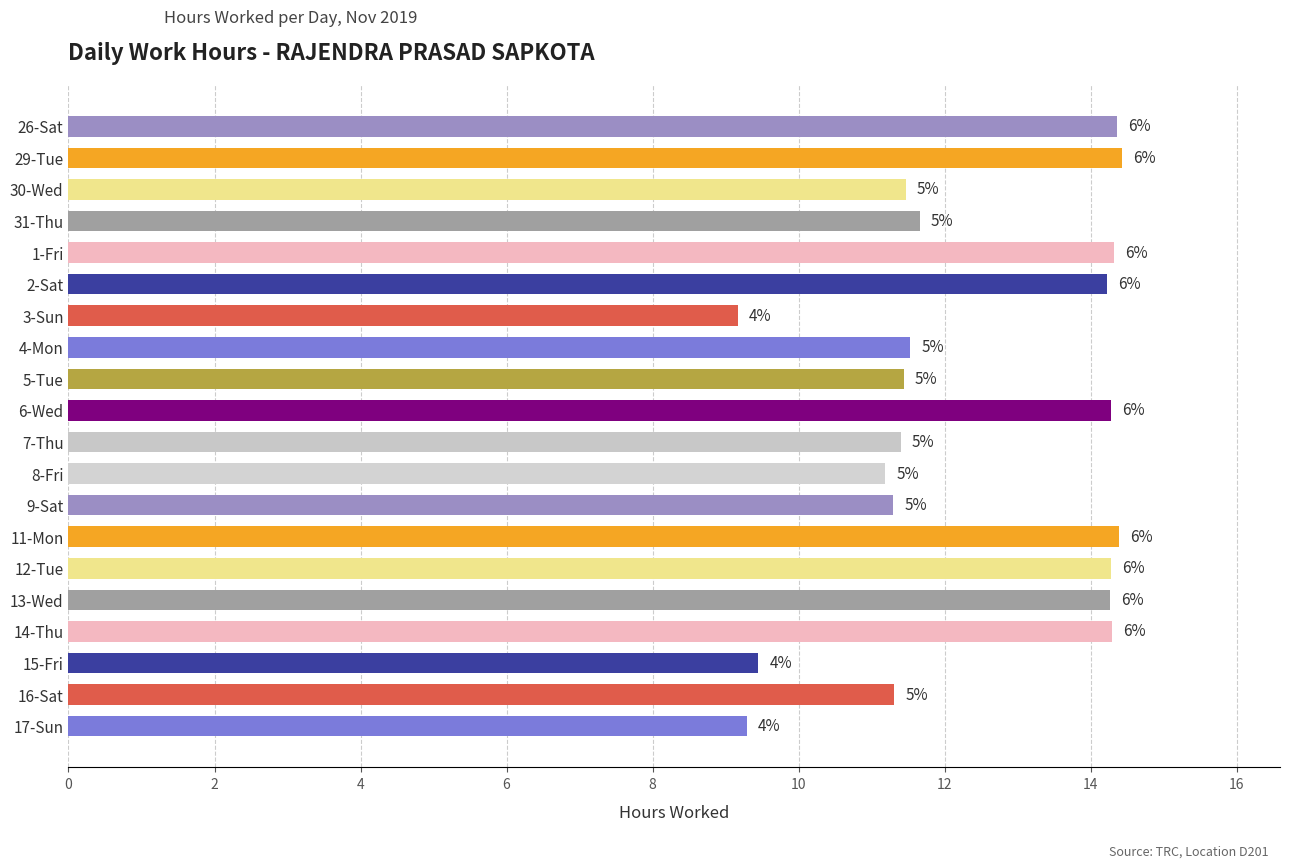

How many bars are there in total?

20